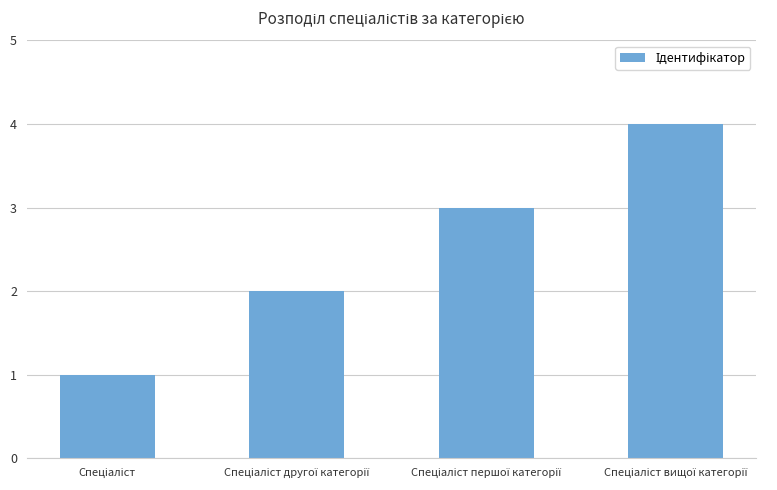

What is the sum of all values?

10